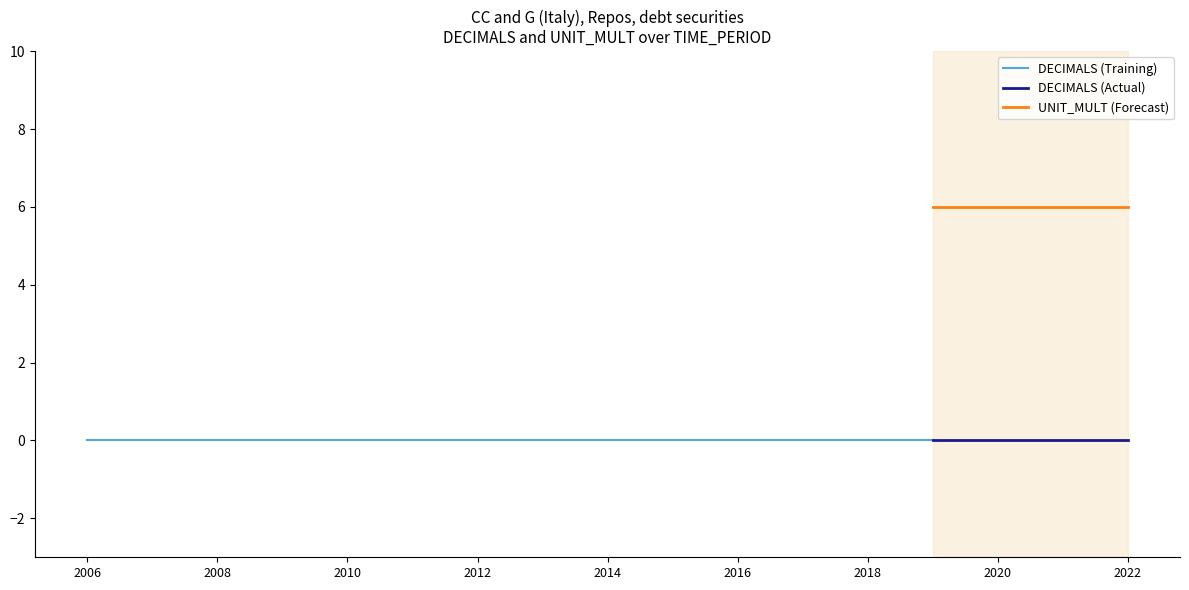

Is it true that UNIT_MULT equals 2 at 2014?

False